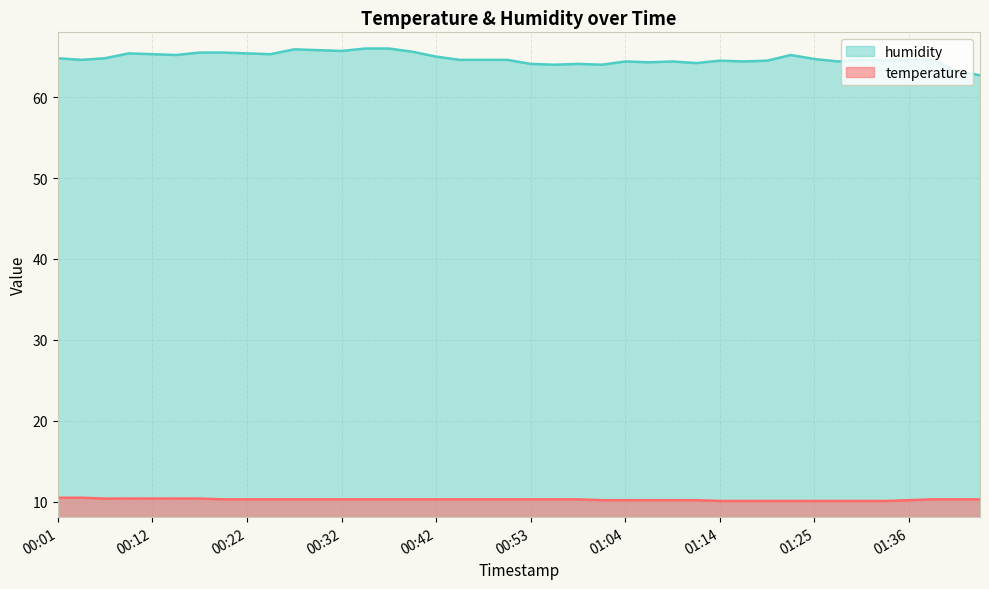

Count the number of data series in this chart.

2